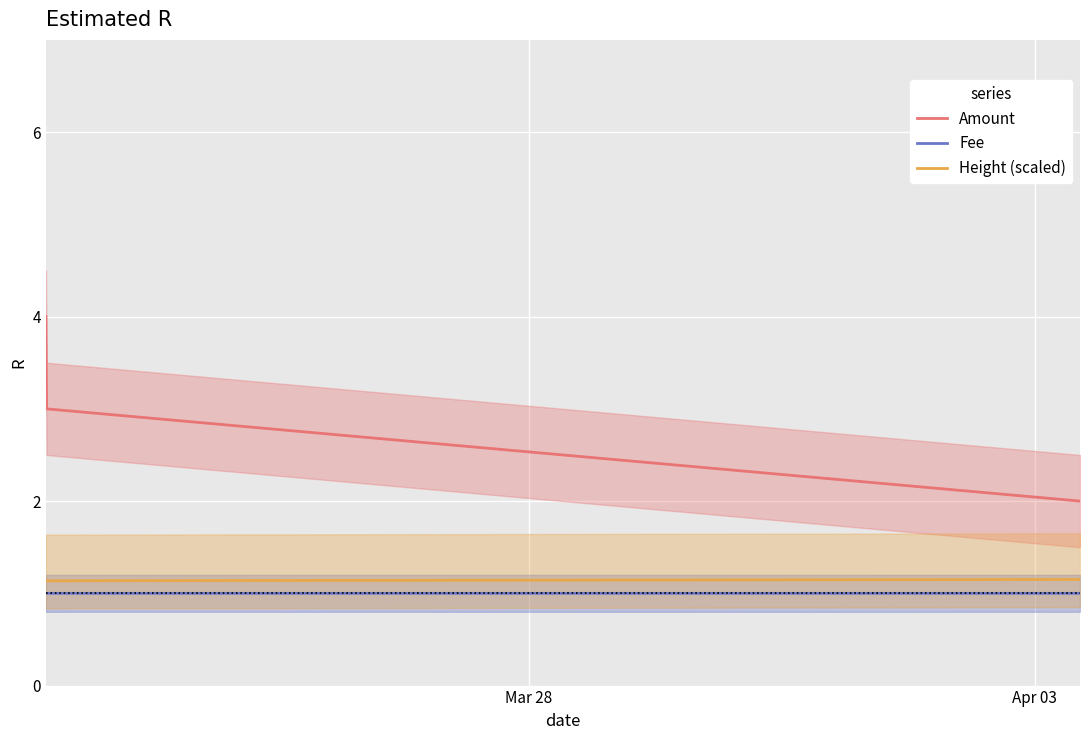

What is the maximum value for Fee?

1.0